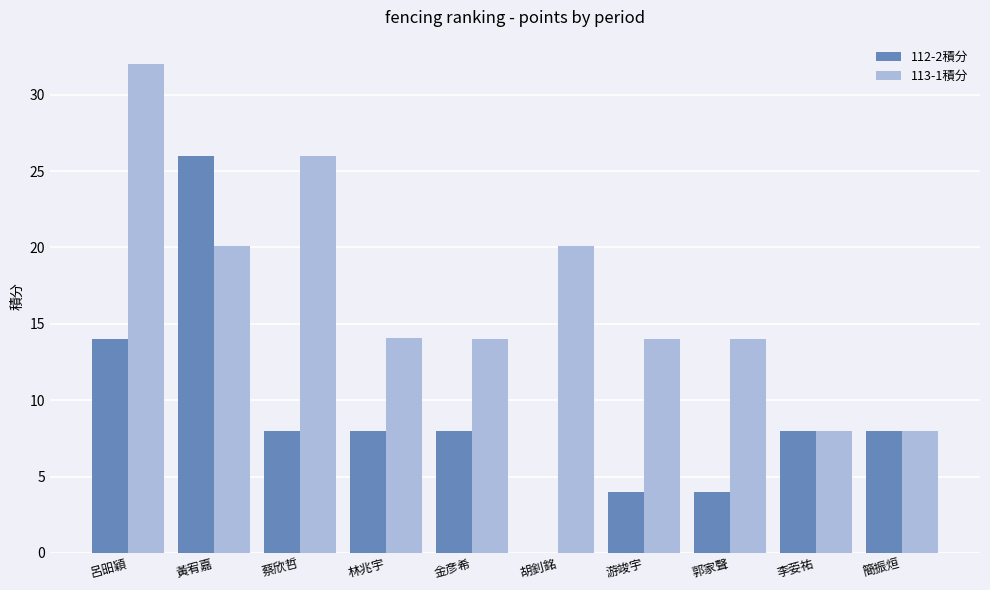

What are all the series names shown in the legend?

112-2積分, 113-1積分